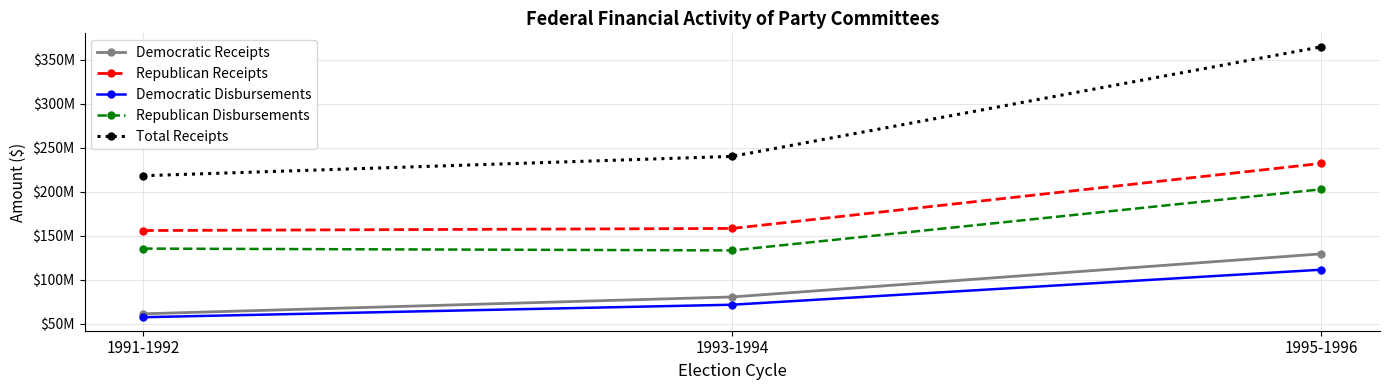

Between 1993-1994 and 1995-1996, which series saw the biggest shift?

Total Receipts